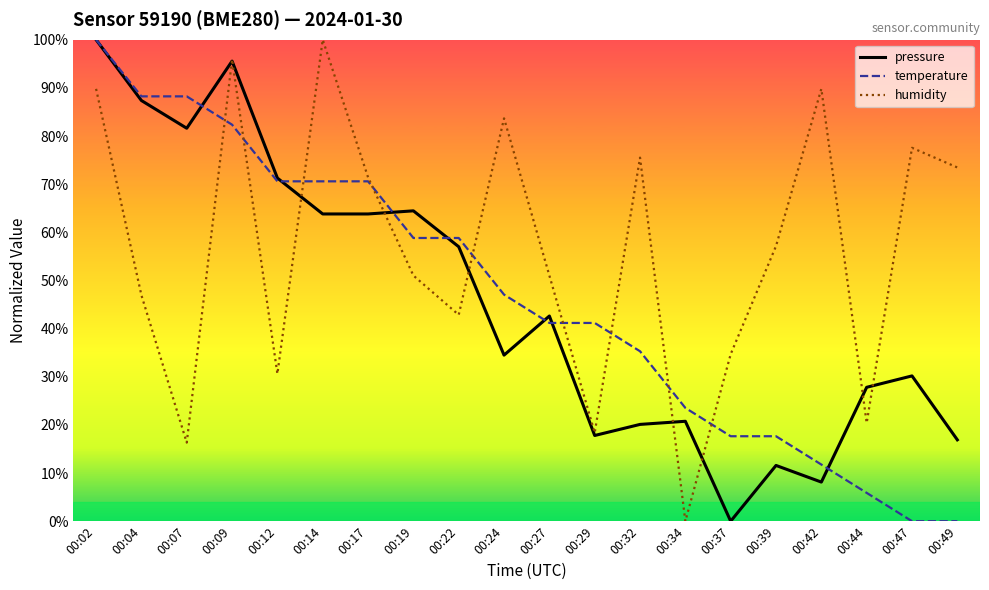

Where is temperature nearest to the value 50?

00:24